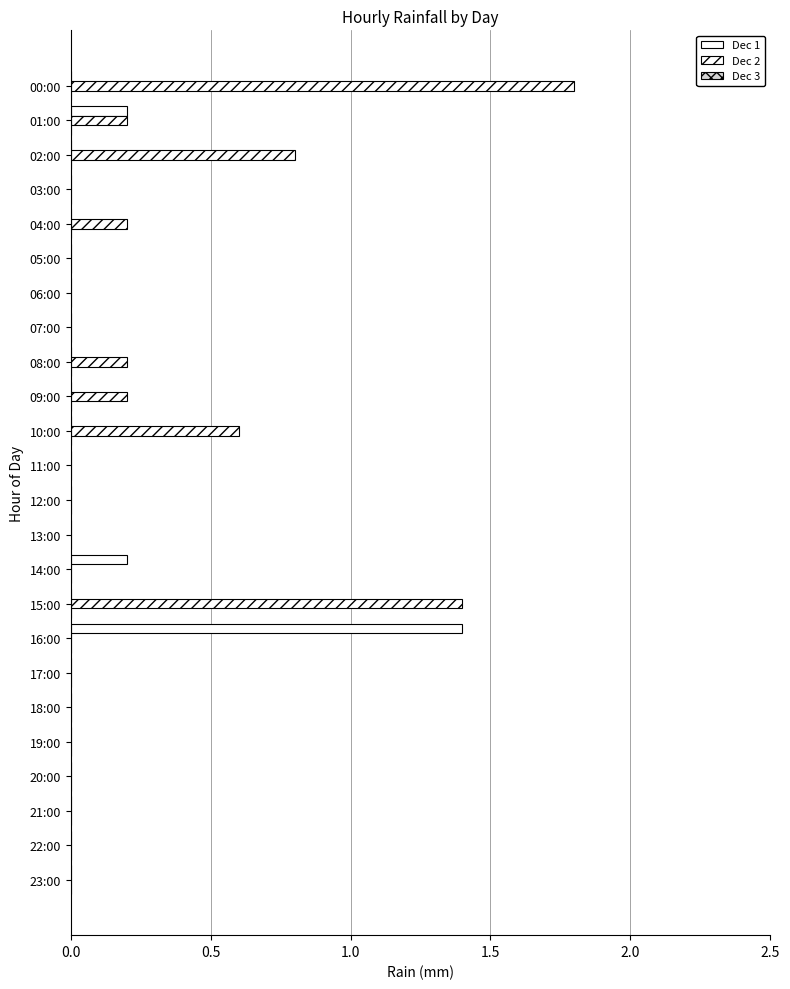

What is the highest value of the Dec 1 series?

1.4